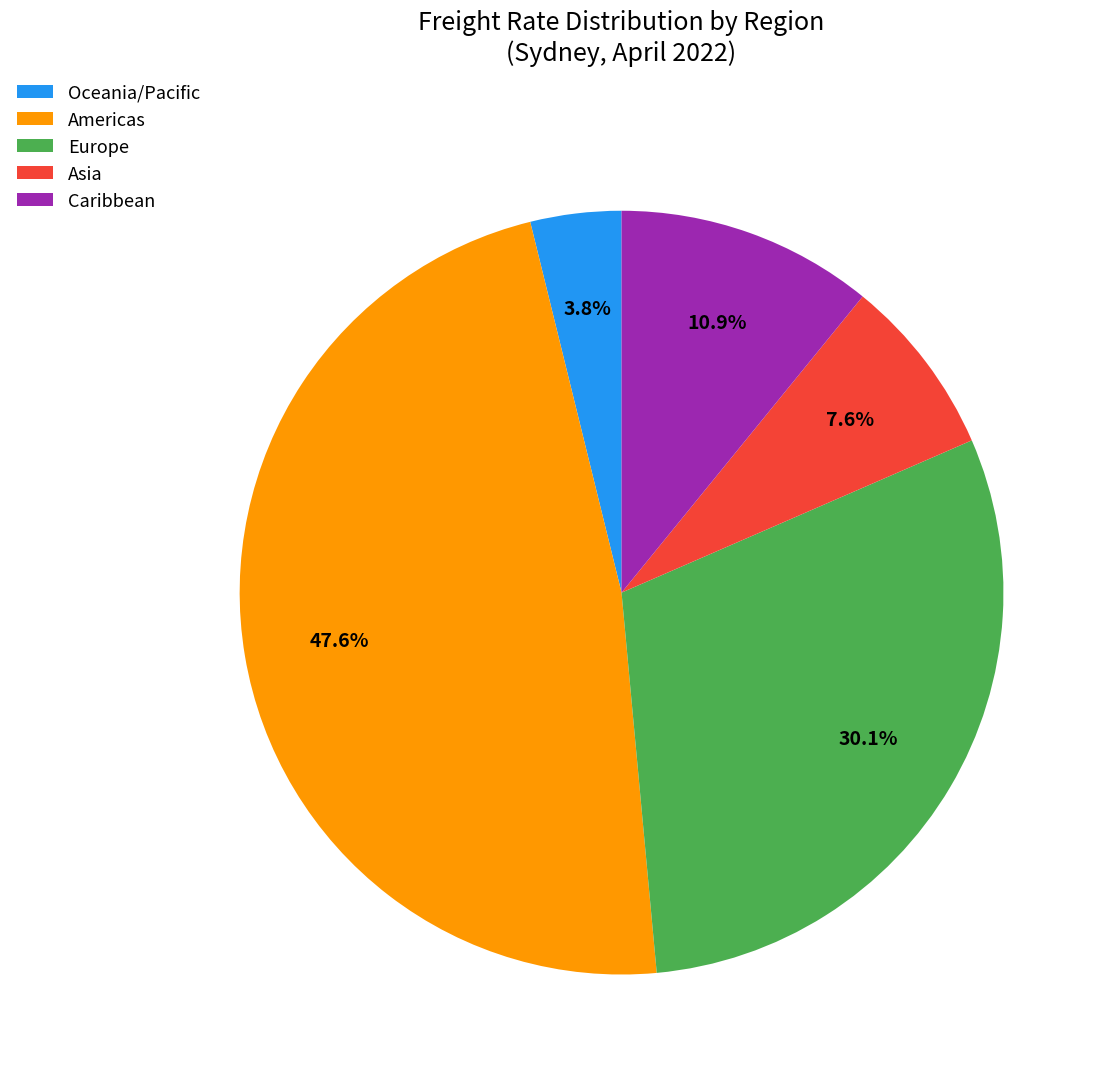

How many segments does this pie chart have?

5